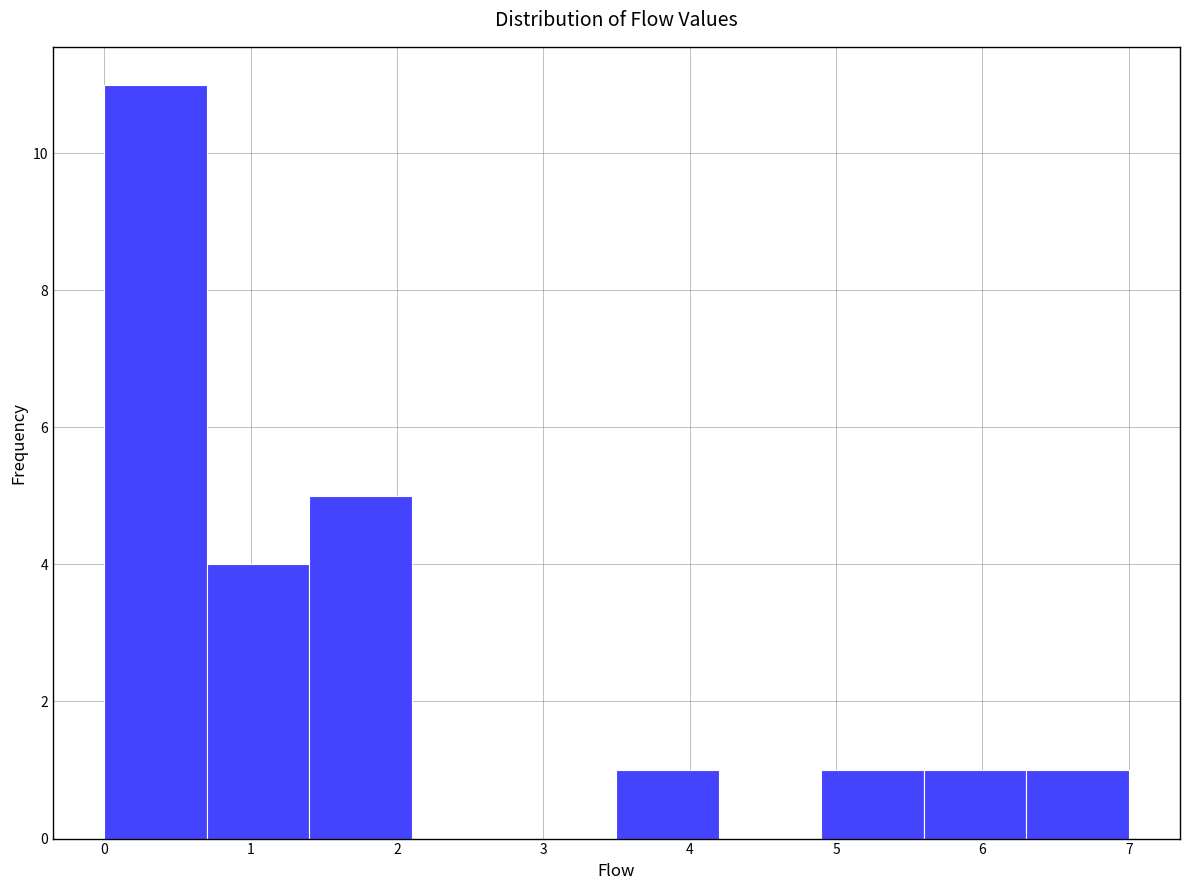

Over which range of the x-axis is the bar tallest?

0.0 to 0.7